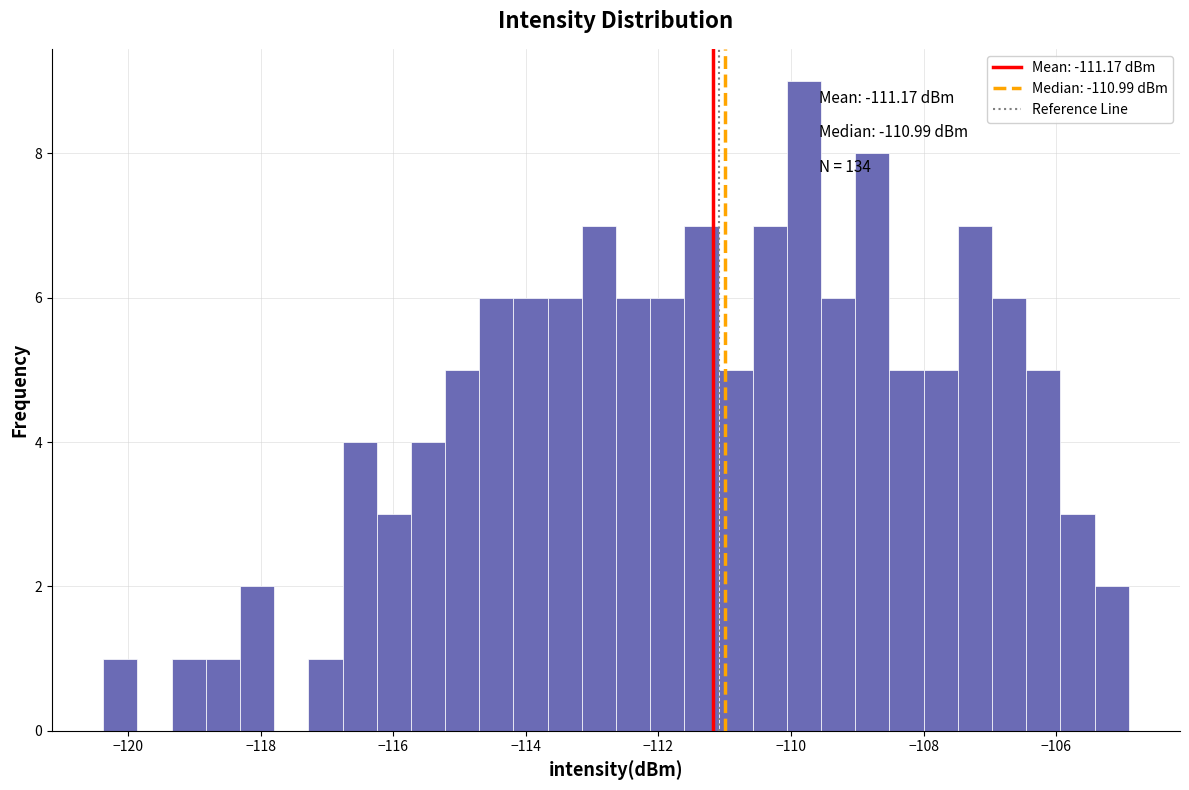

Read against the x-axis, roughly where is the centre of the tallest bar?

-109.8